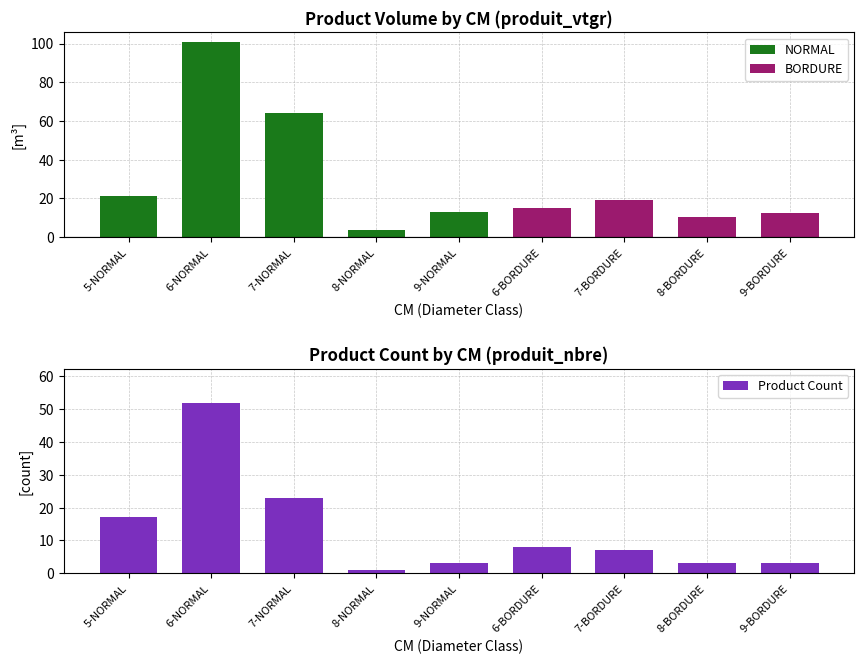

Rank the categories by value from highest to lowest.

6-NORMAL, 7-NORMAL, 5-NORMAL, 6-BORDURE, 7-BORDURE, 9-NORMAL, 8-BORDURE, 9-BORDURE, 8-NORMAL